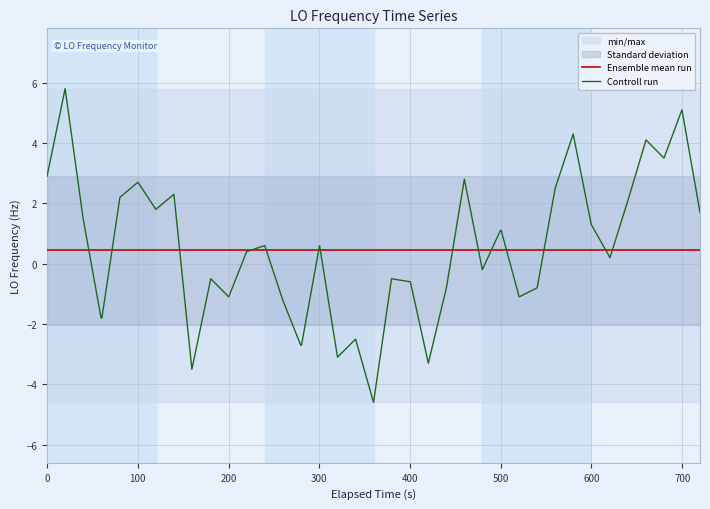

What is the maximum value for Controll run?

5.8